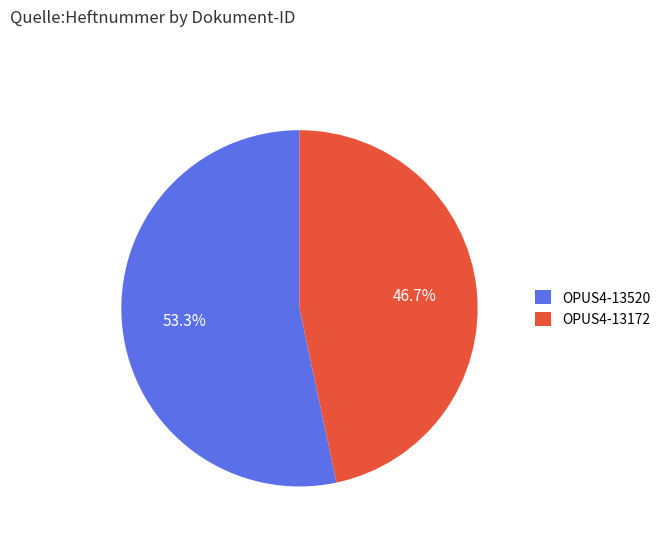

Approximately how many times larger is the value at OPUS4-13172 compared to OPUS4-13520?

0.9